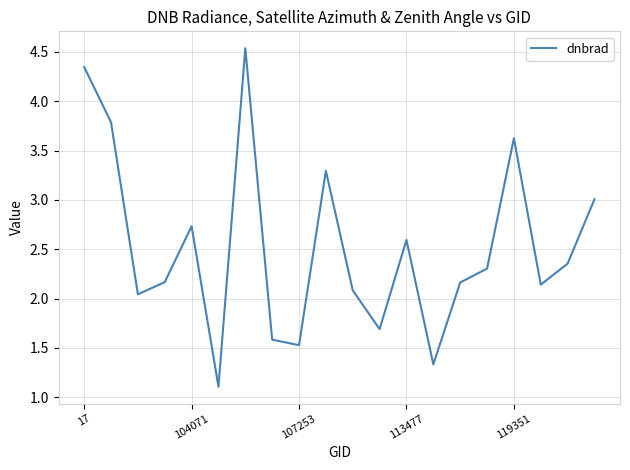

How many values exceed 2?

15